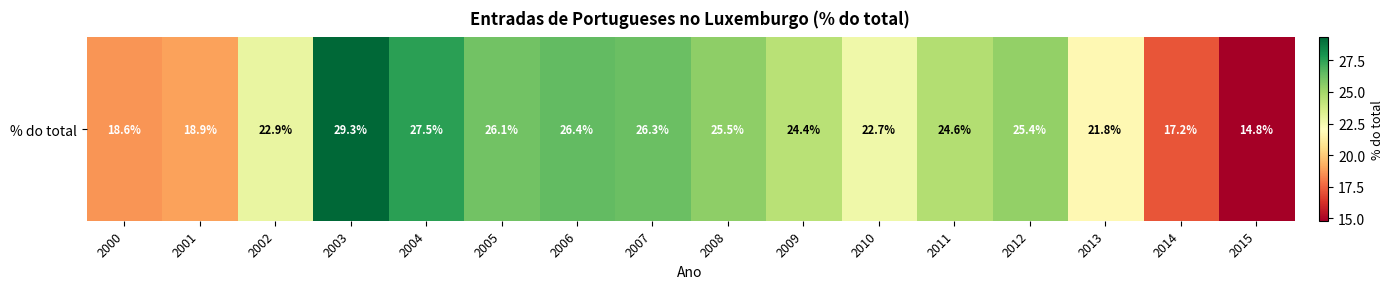

What is the average value?

23.3